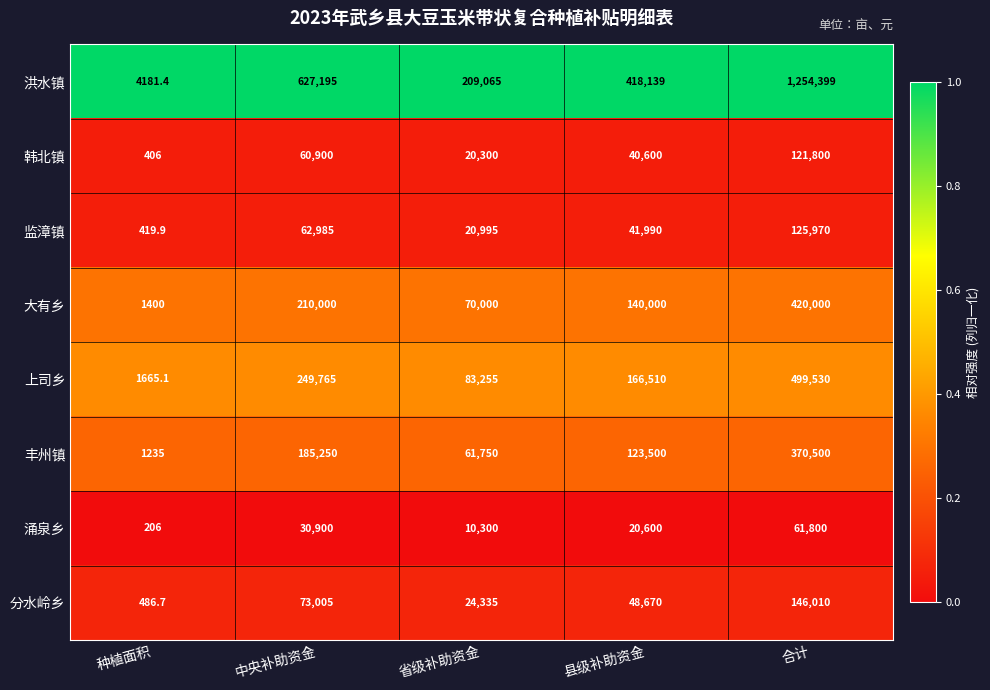

At 合计, list the series in order from largest to smallest.

洪水镇, 上司乡, 大有乡, 丰州镇, 分水岭乡, 监漳镇, 韩北镇, 涌泉乡